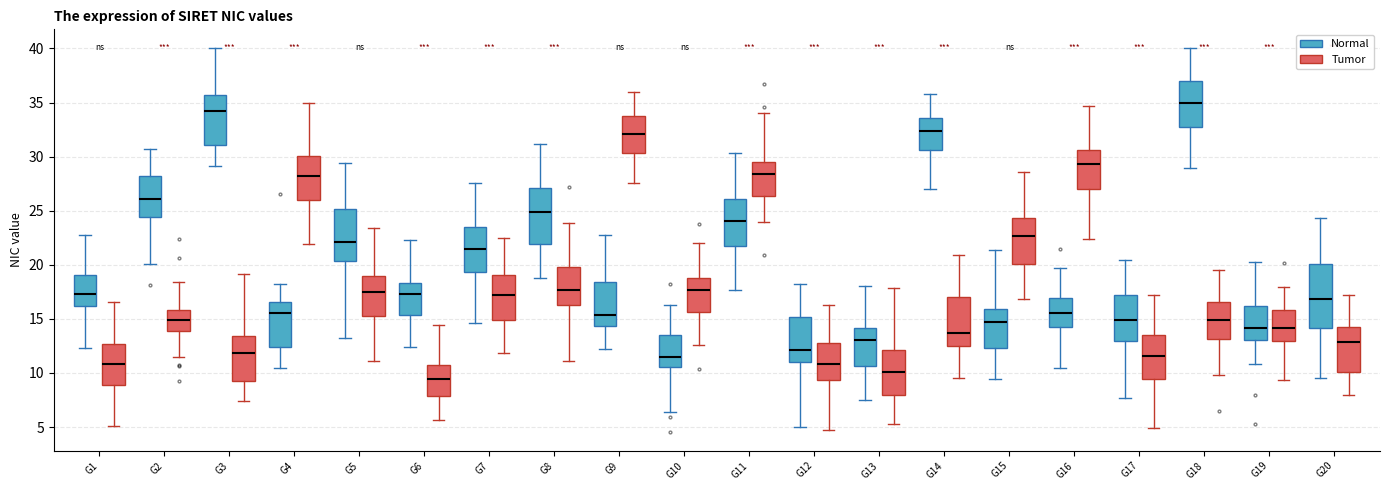

Which box is the tallest, from its lower edge to its upper edge?

G20 (Normal)